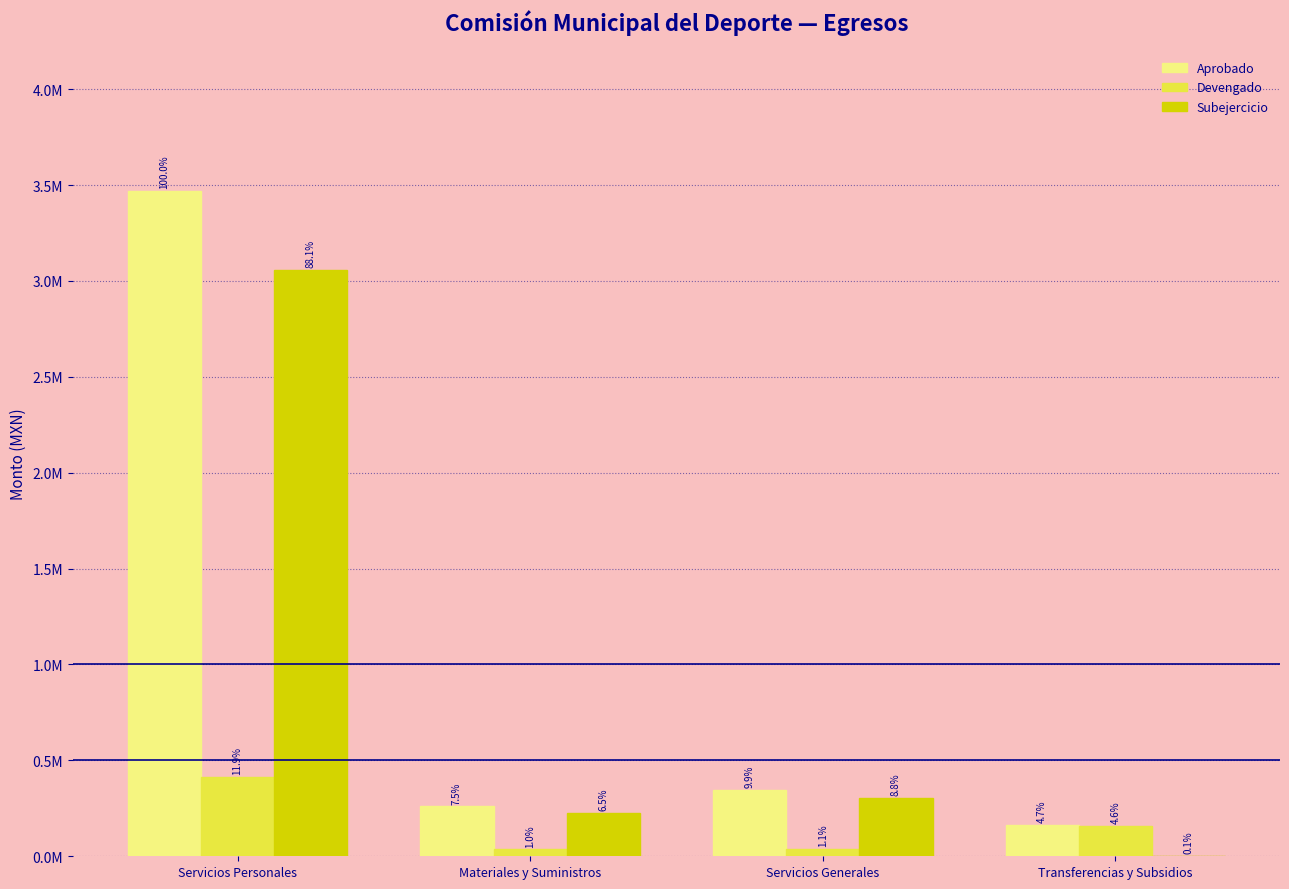

What are all the series names shown in the legend?

Aprobado, Devengado, Subejercicio